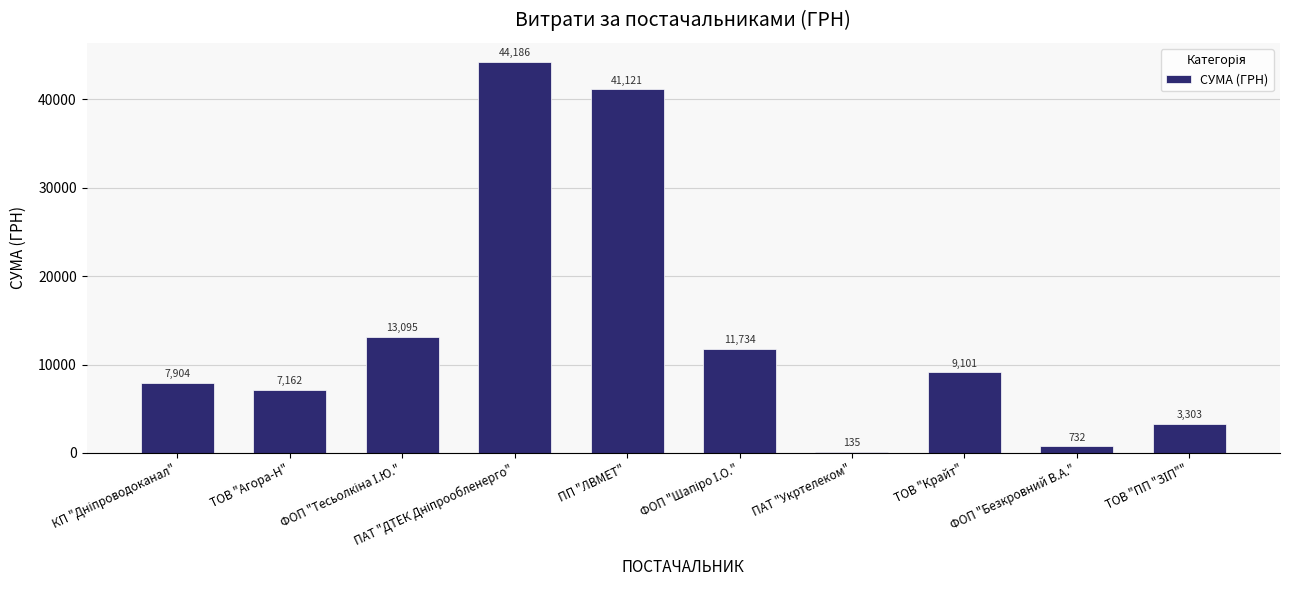

What is the greatest value displayed?

44185.6